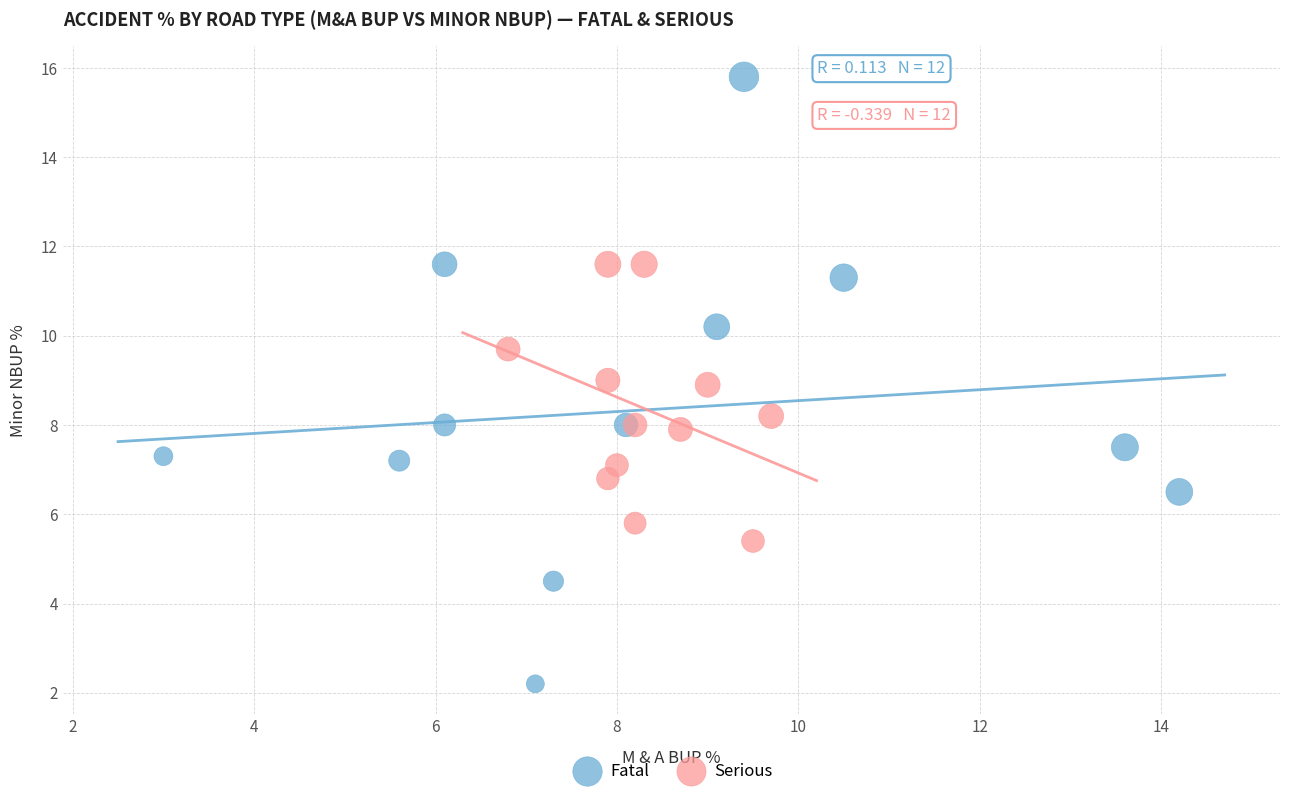

Which series contains the lowest Y value?

Fatal